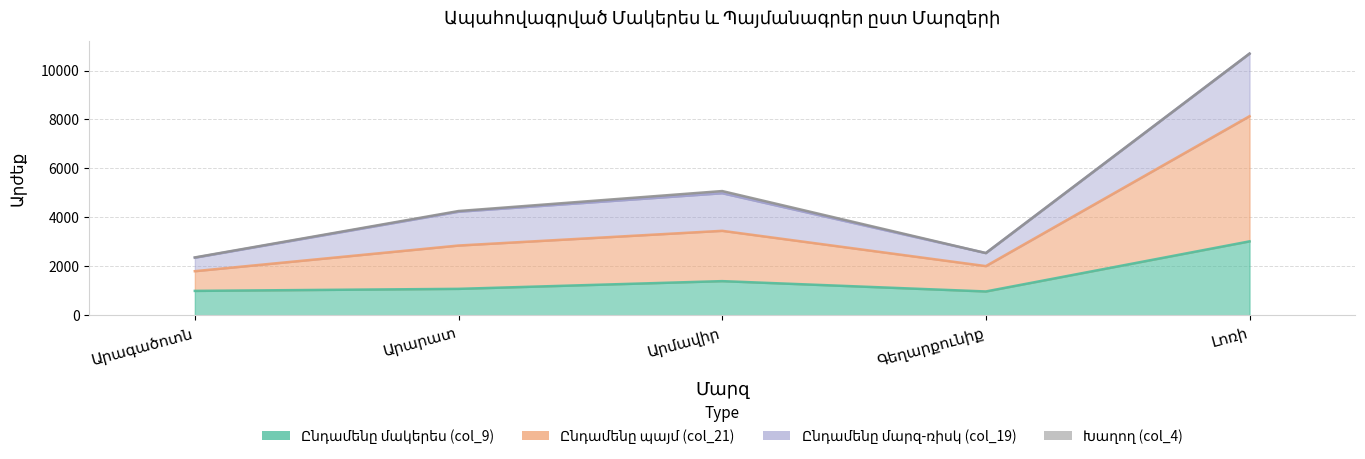

Is it true that Ընդամենը մակերես (col_9) equals 996.2 at Արագածոտն?

True